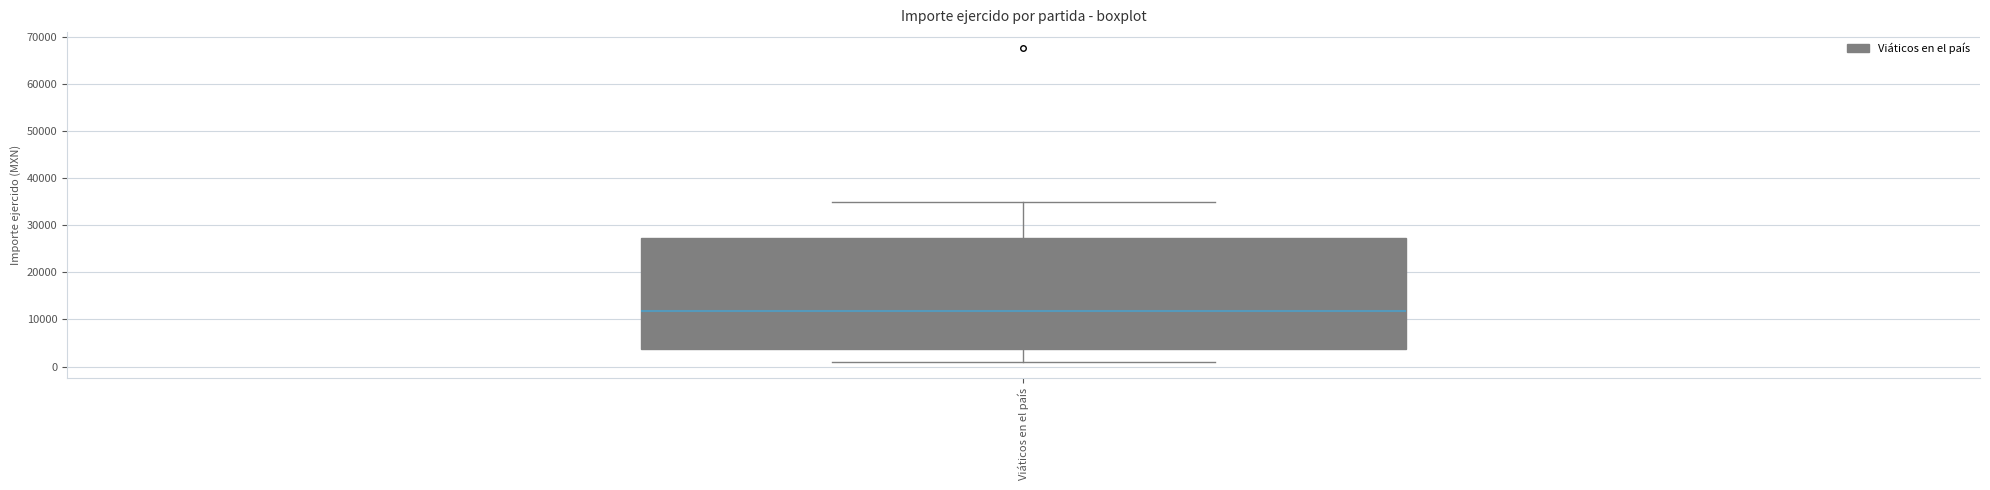

Transcribe this box plot: give where the median line is, the range the box spans, and where the two whiskers end, as read against the y-axis. The values are not printed on the chart, so give them approximately, as read against the axis.

median 12000, box 4000 to 27000, whiskers 1000 to 35000